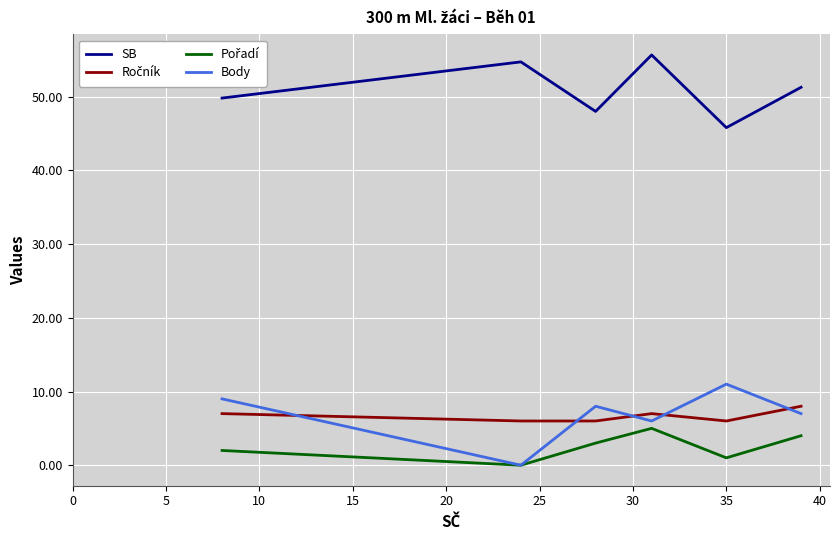

True or false: Body and SB cross at least once.

False